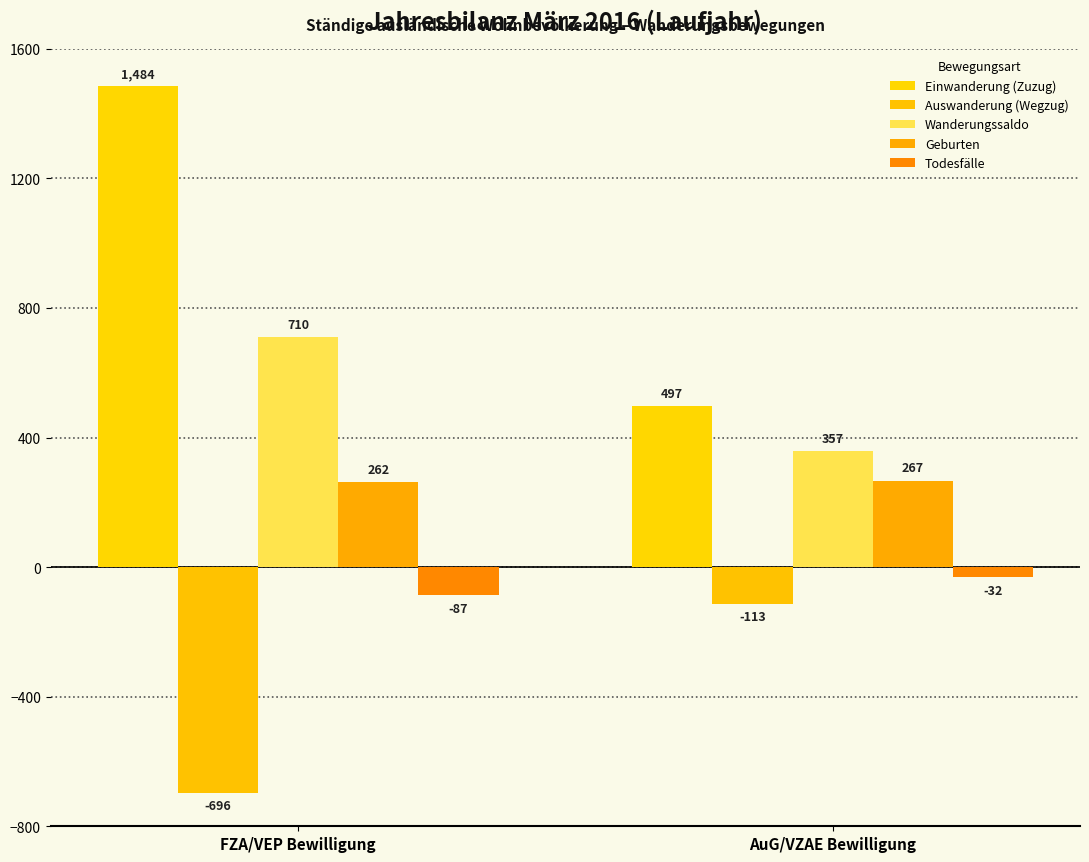

How many groups of bars are there?

2